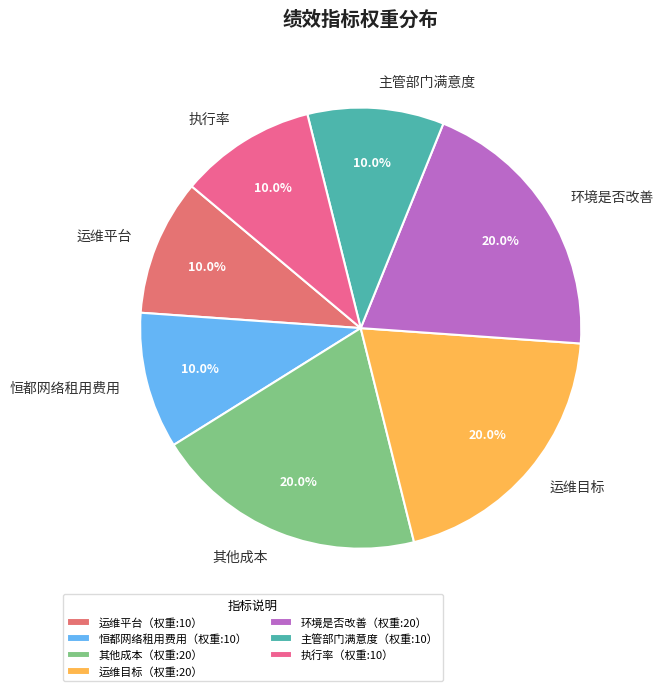

Is 执行率 the majority of the pie?

No